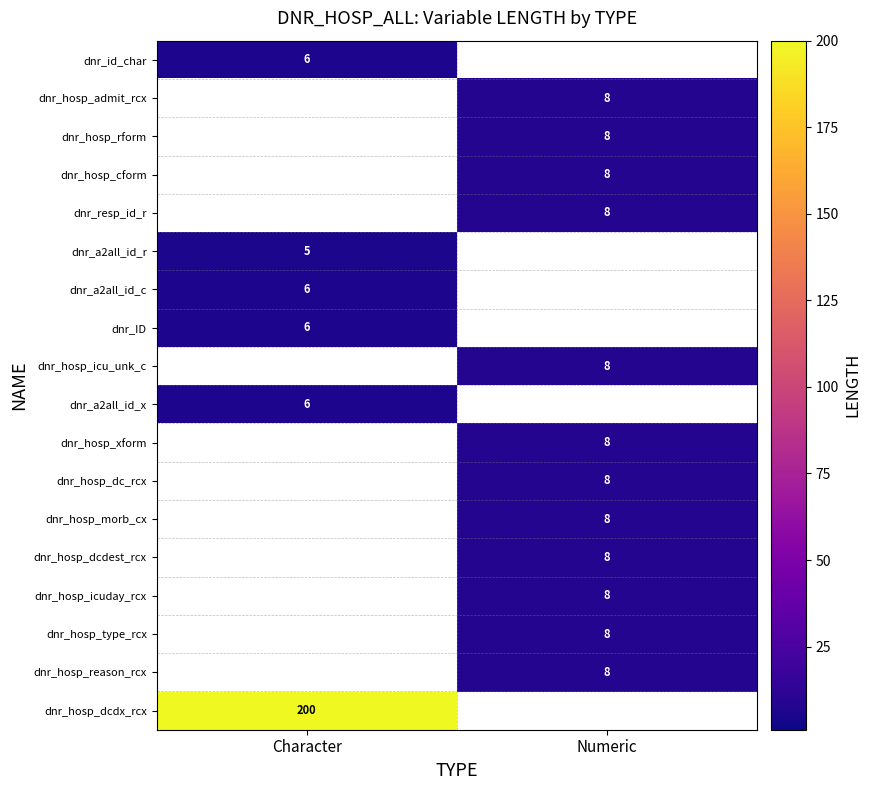

Is it true that dnr_a2all_id_r equals 5 at Character?

True